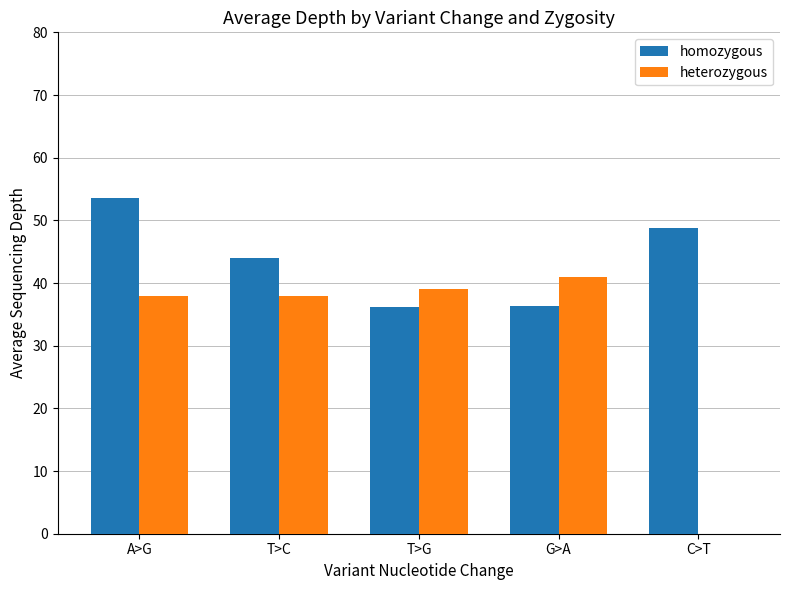

Which label corresponds to the largest value in the chart?

A>G